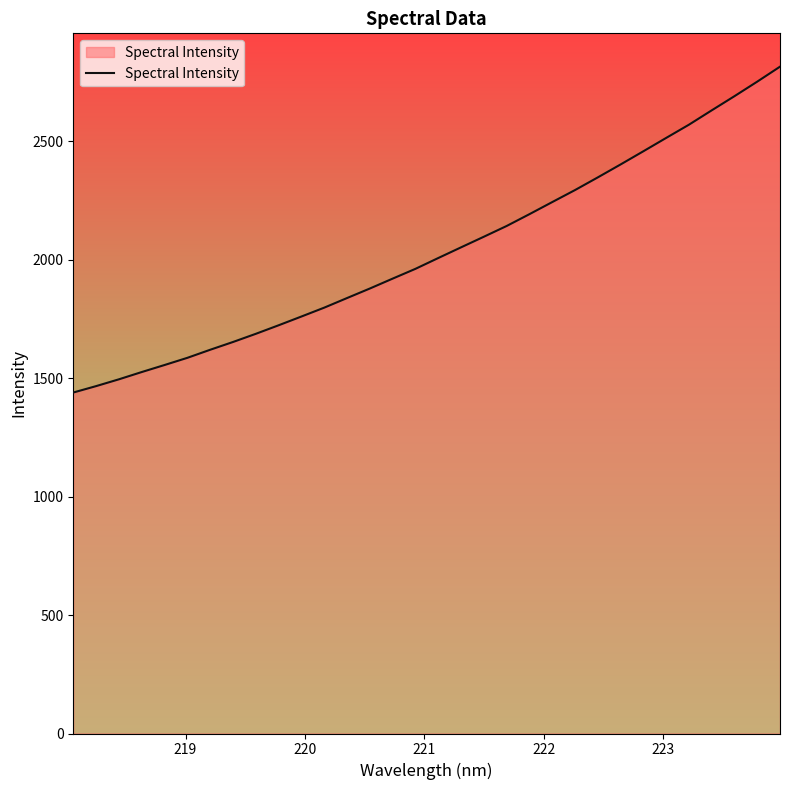

What is the greatest value displayed?

2814.0